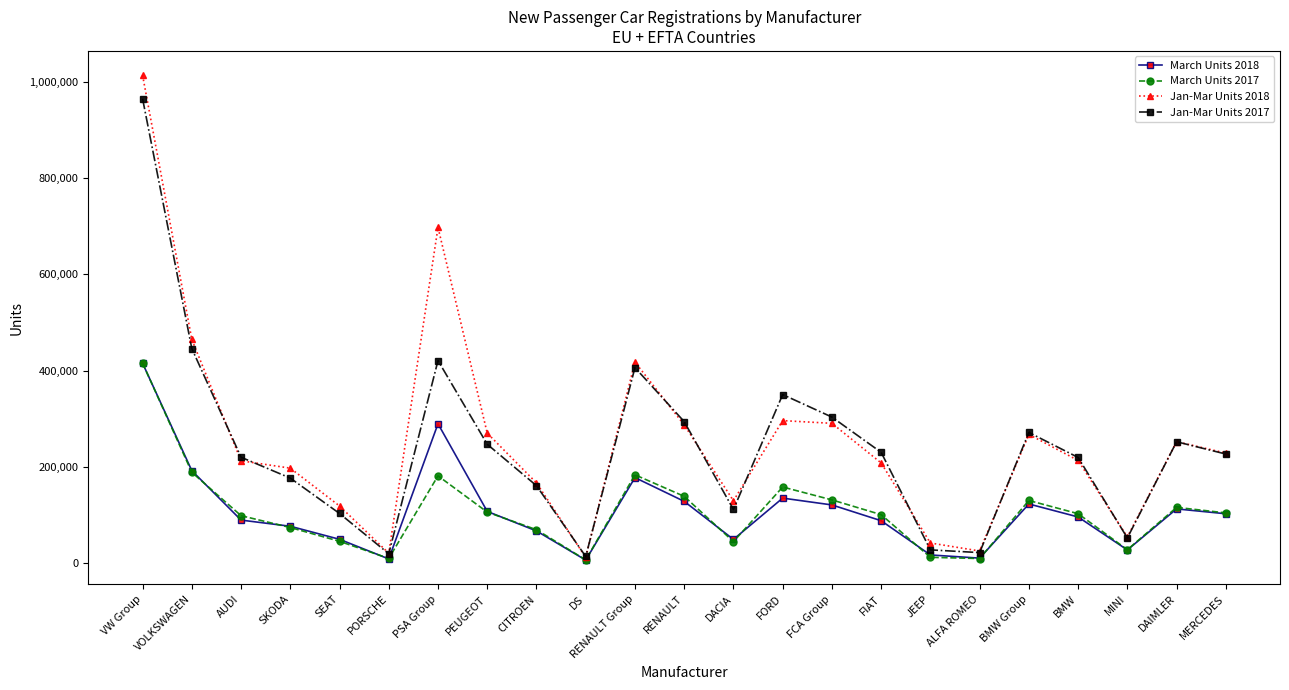

What position from the right is DACIA?

11